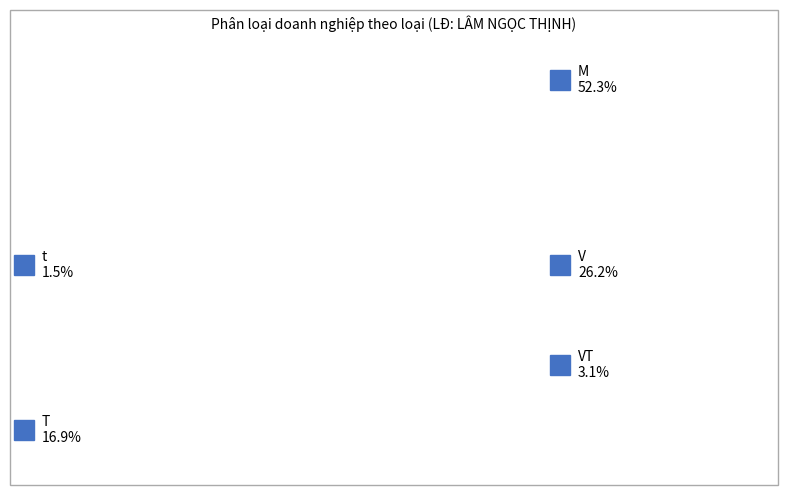

To the nearest percent, what is the average slice percentage?

20%